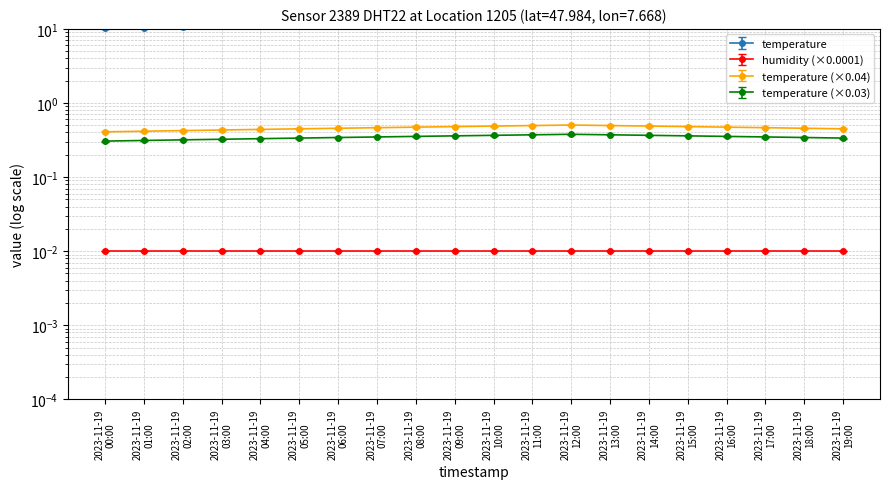

The chart shows a value of 0.5 at 2023-11-19 15:00. True or false?

True